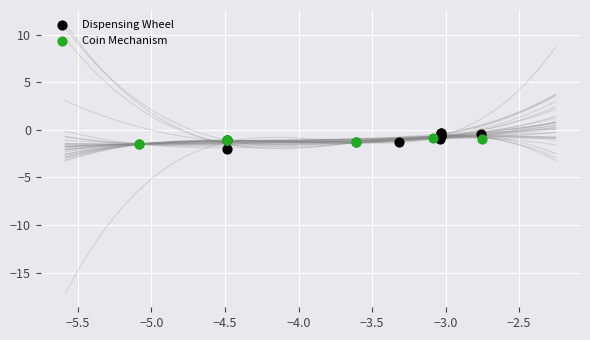

Which series has the largest Y range (max minus min)?

Dispensing Wheel